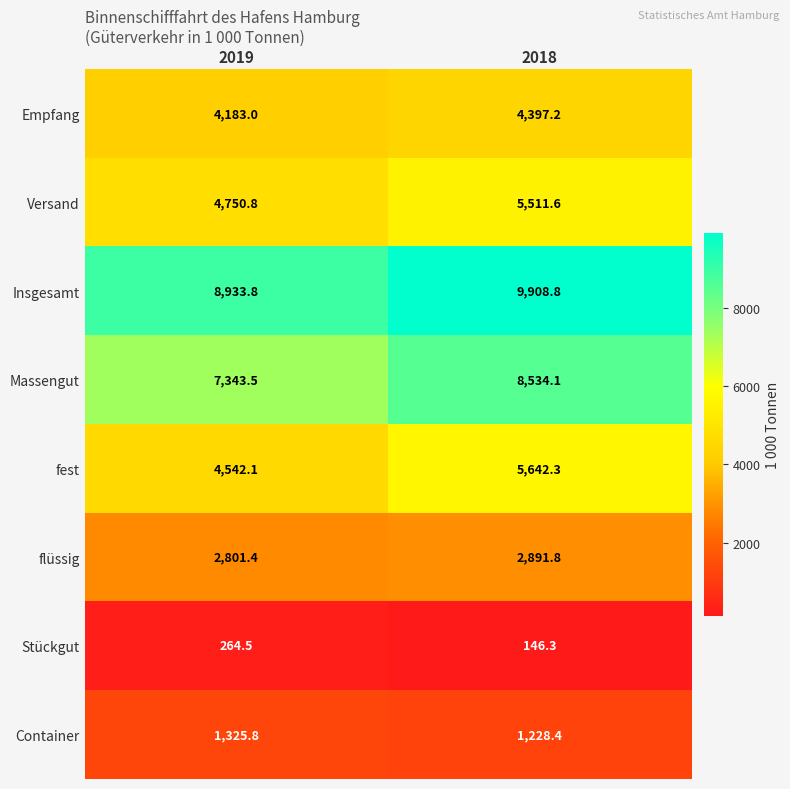

What is the minimum value for Stückgut?

146.3